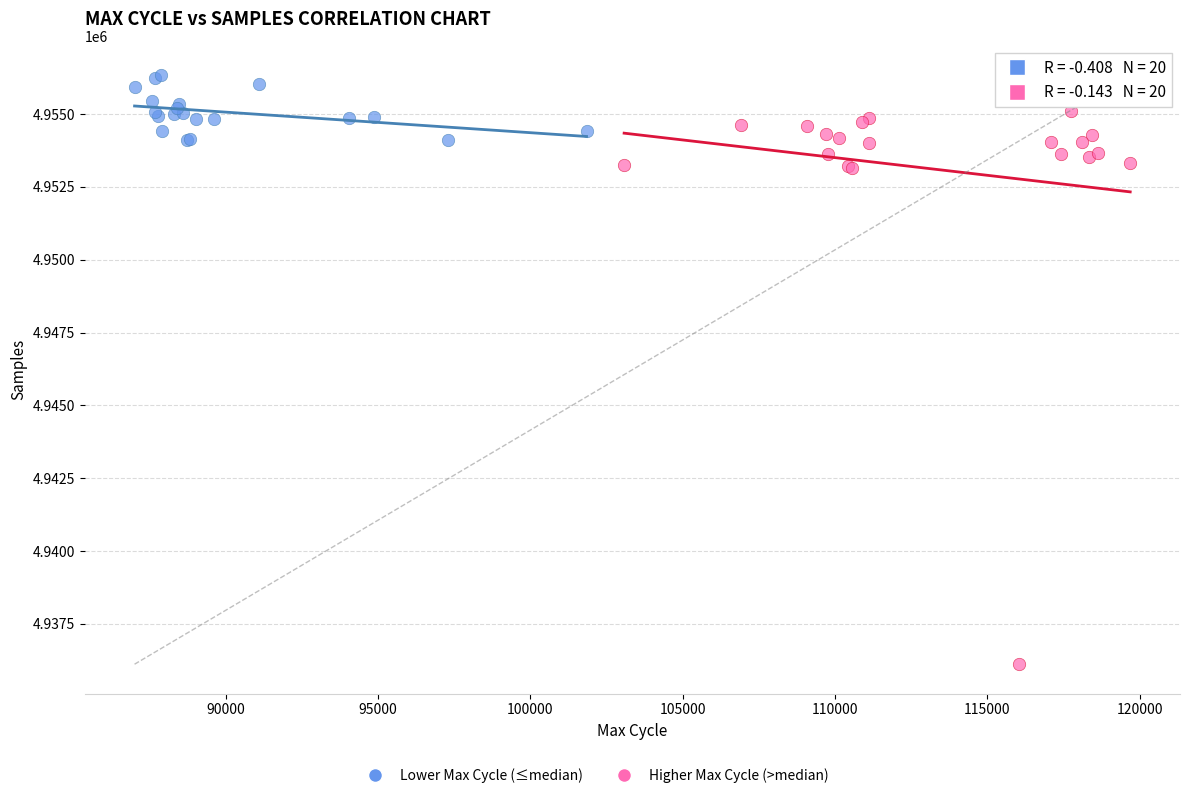

Which series contains the lowest Y value?

Higher Max Cycle (>median)